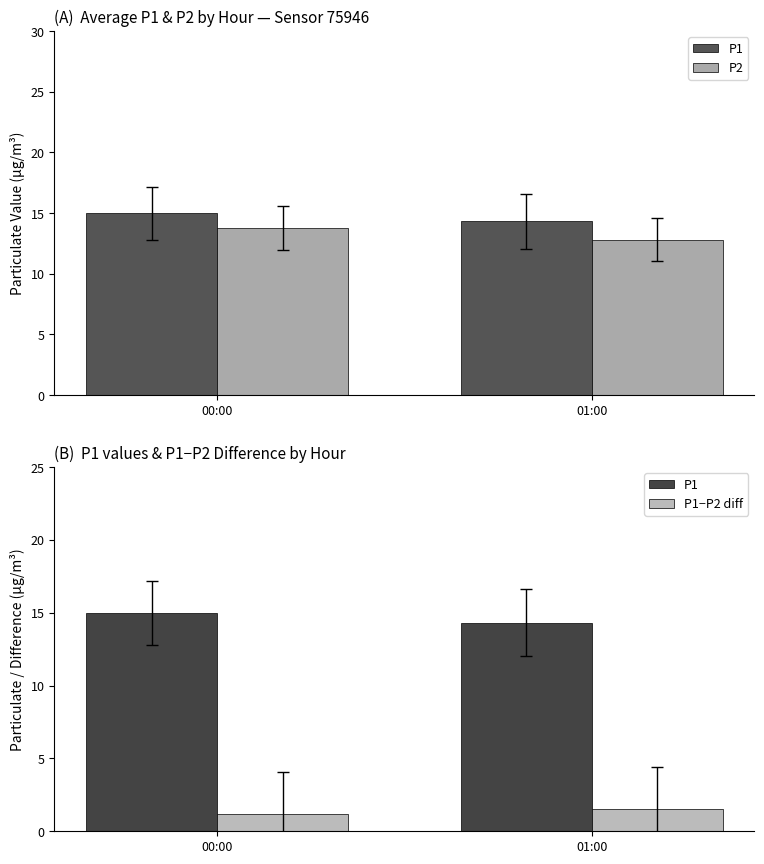

What is the average value of the P1 series?

14.7